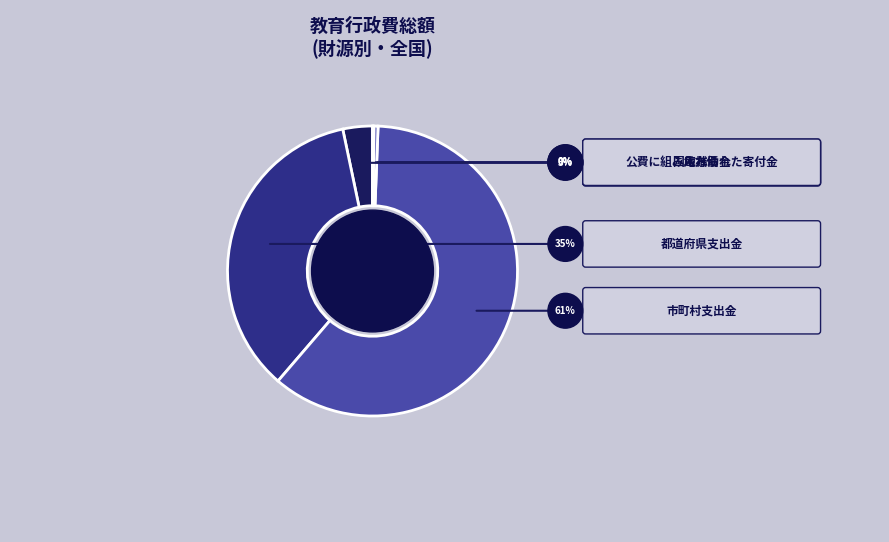

To the nearest percent, what is the combined percentage of 都道府県支出金 and 地方債?

36%